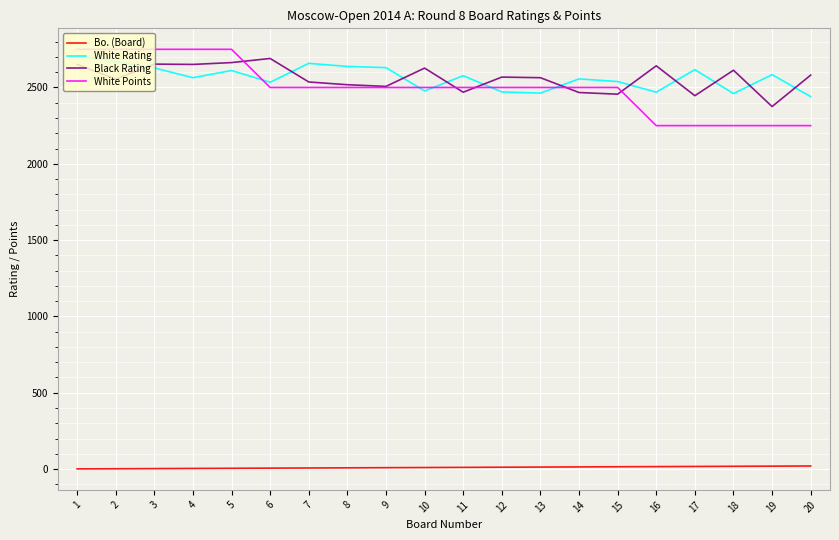

What is the maximum value shown in the chart?

2750